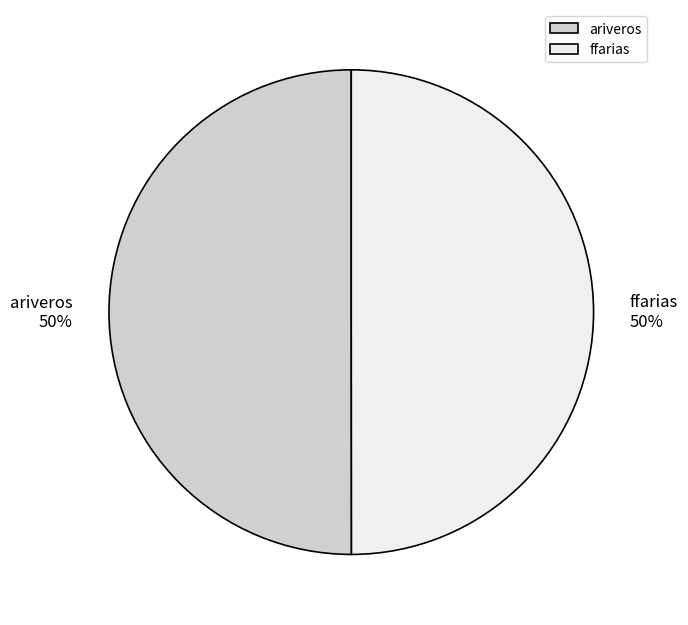

To the nearest percent, what portion does ffarias represent?

50%